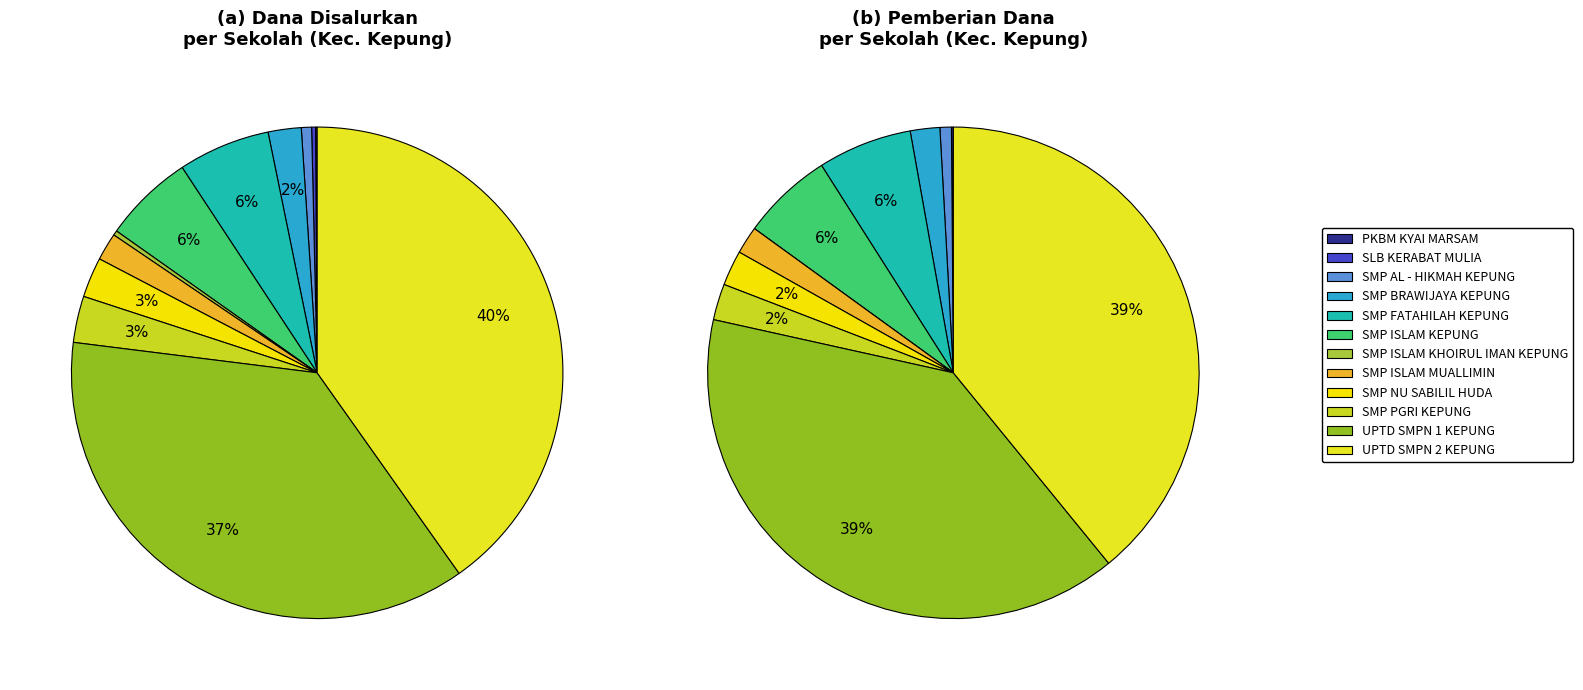

The UPTD SMPN 1 KEPUNG slice represents 49% of the pie. True or false?

False